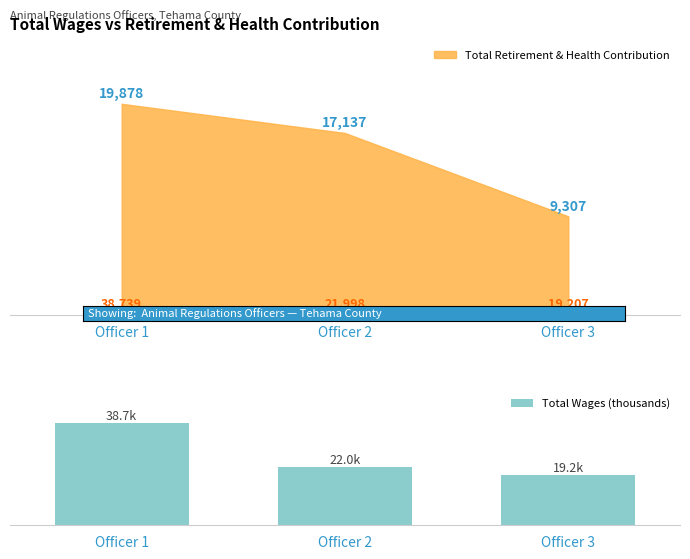

What is the minimum value shown in the chart?

19.2